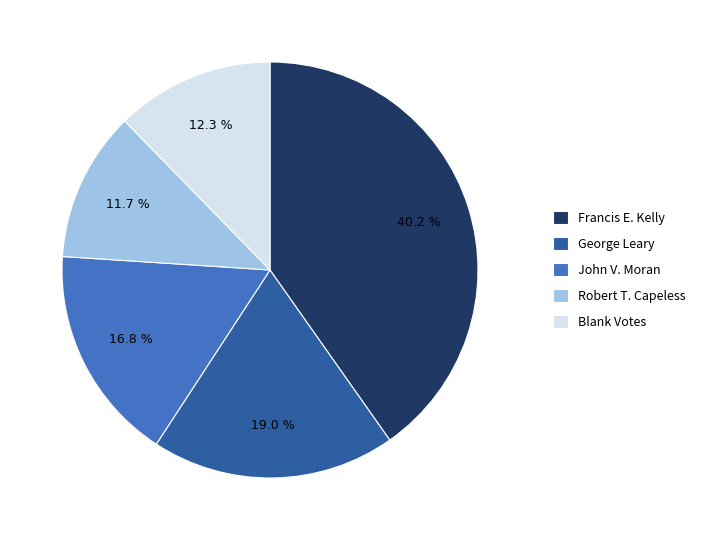

Rank the categories by value from highest to lowest.

Francis E. Kelly, George Leary, John V. Moran, Blank Votes, Robert T. Capeless